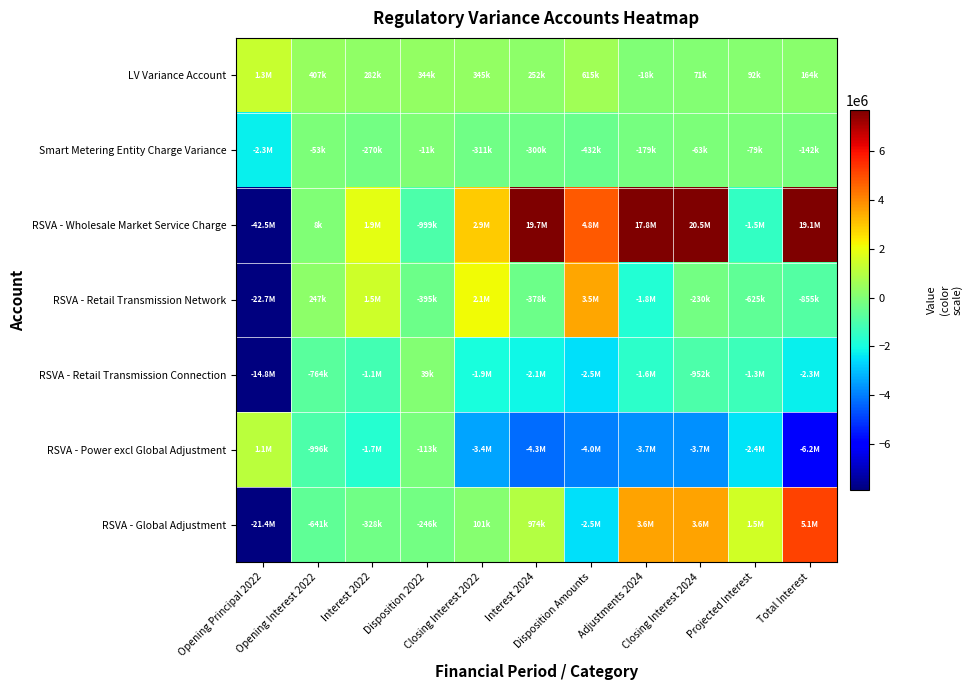

What is the total value across all series at Closing Interest 2022?

-254635.7